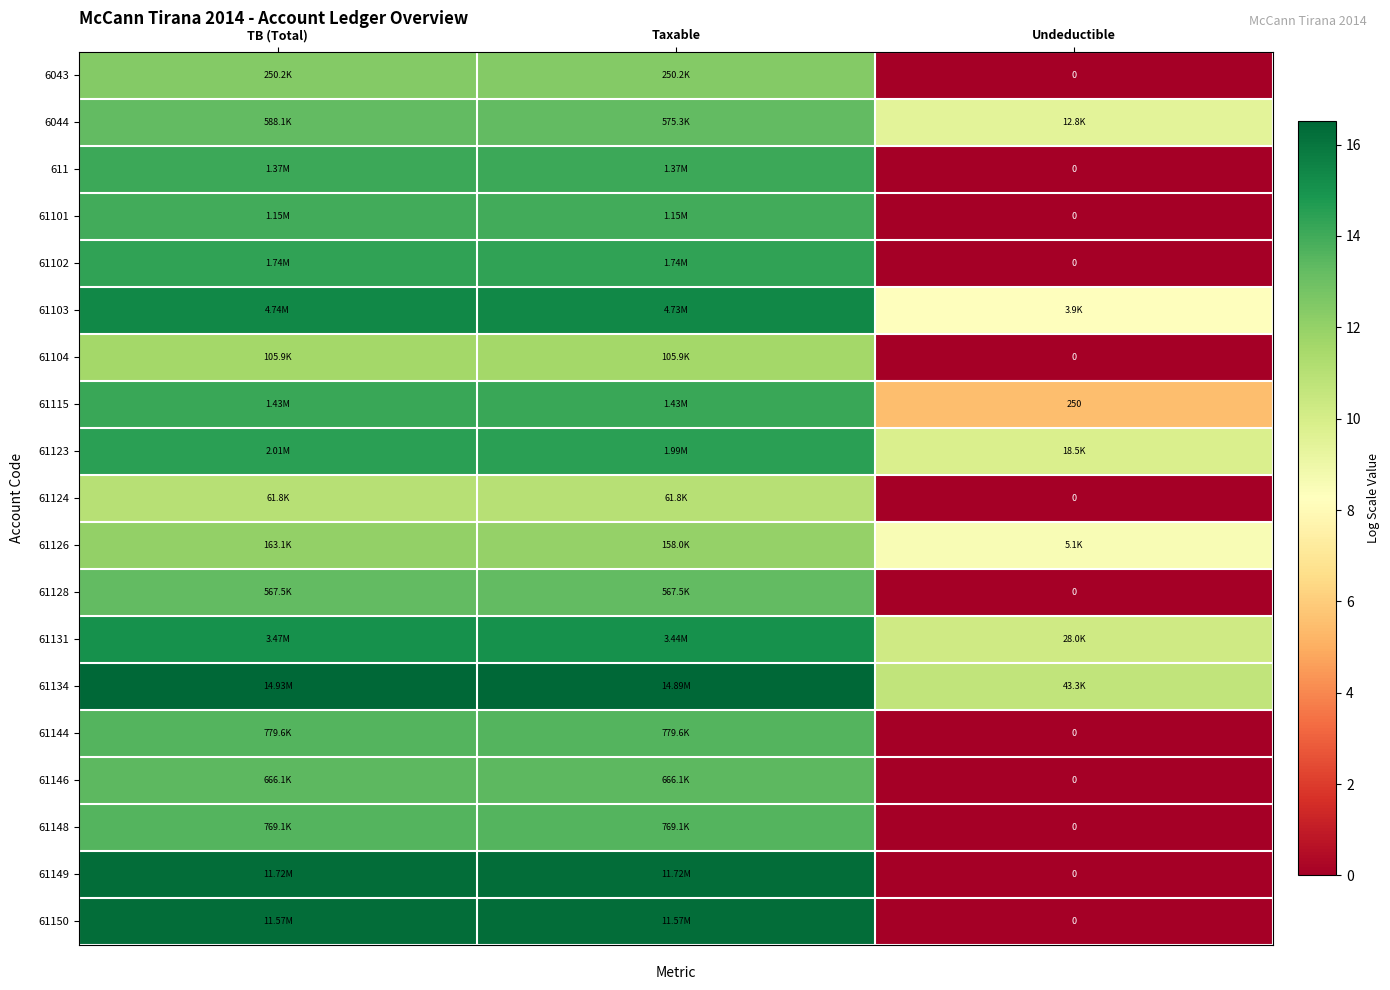

Is it true that 61126 equals 12.5 at Undeductible?

False